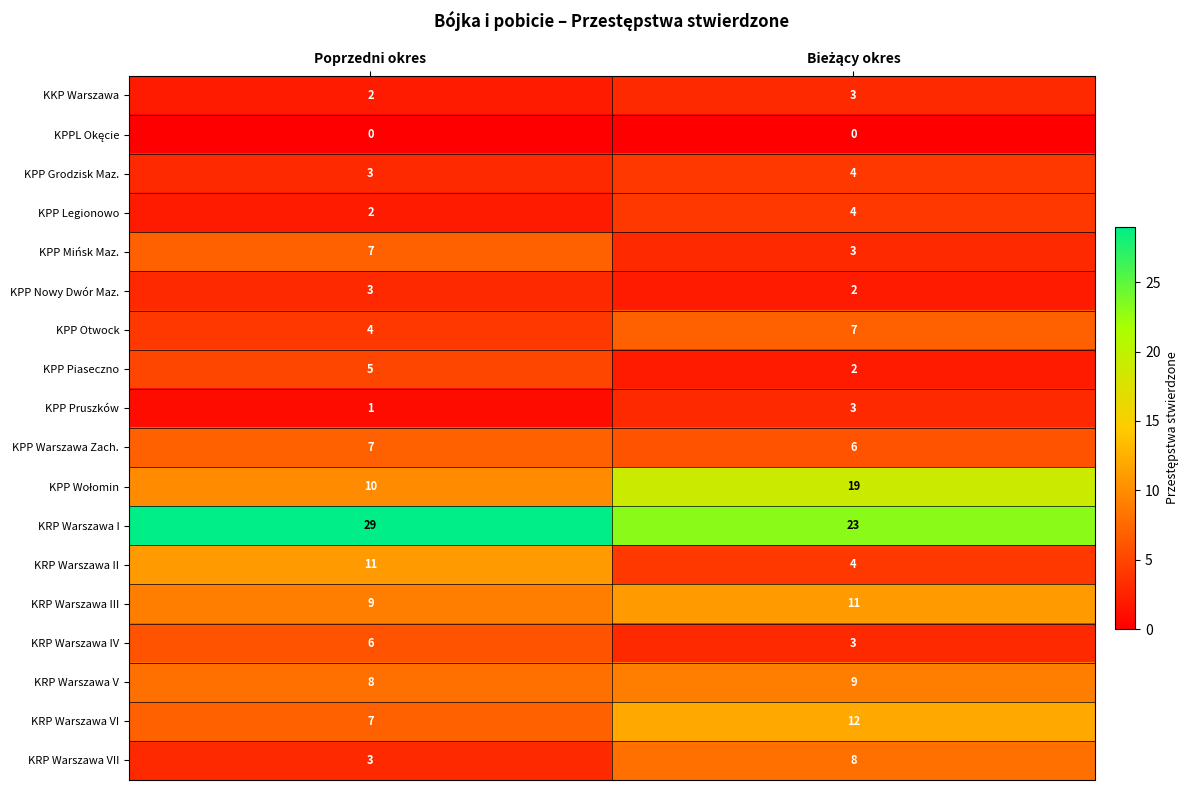

How many categories are shown in the chart?

2